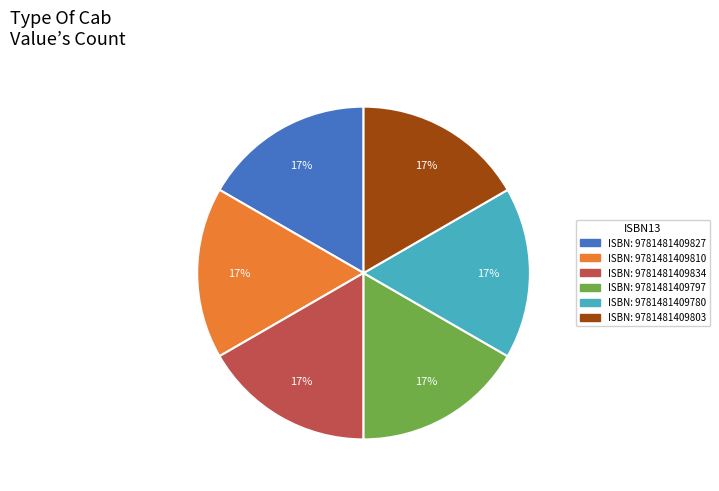

Does any single category account for the majority?

No